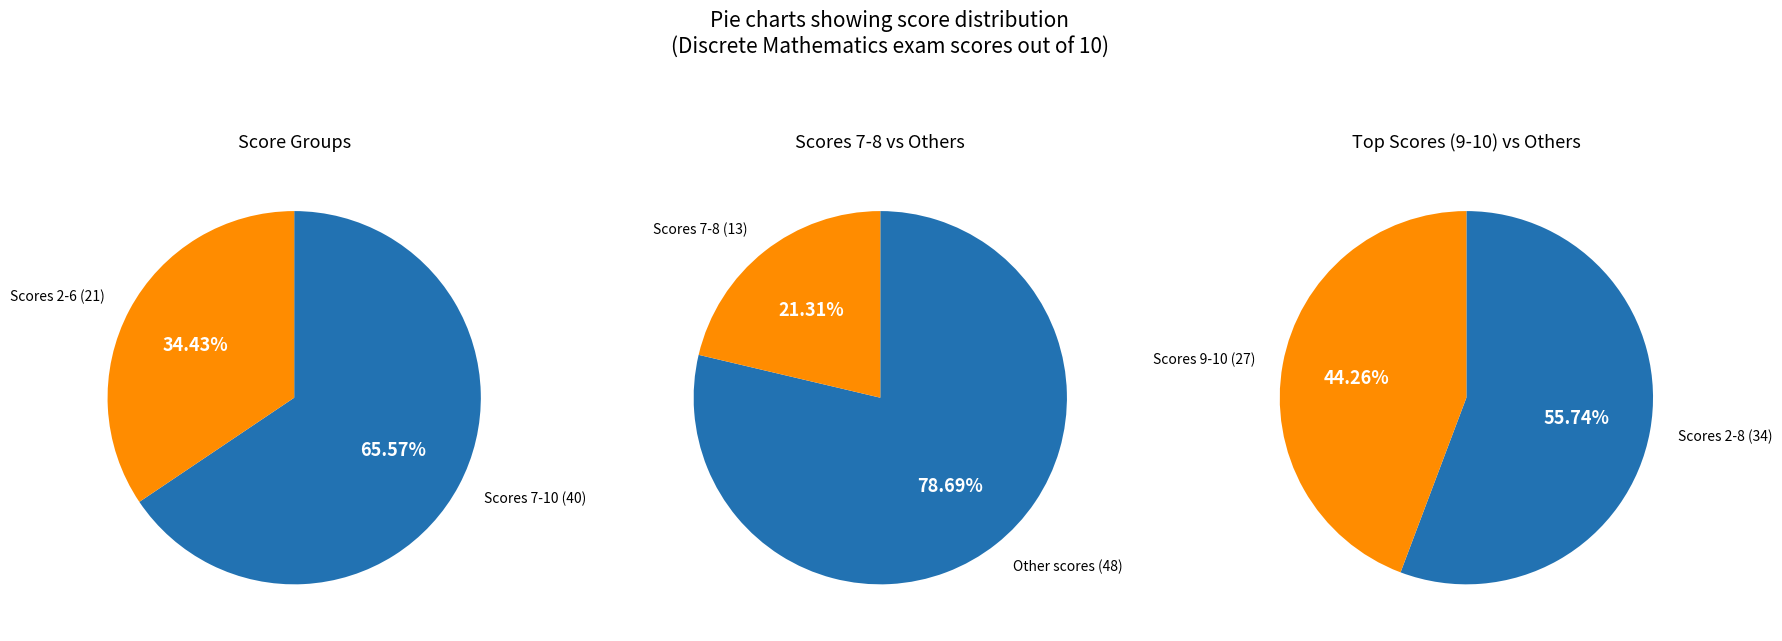

Does 8 account for over 50% of the chart?

No